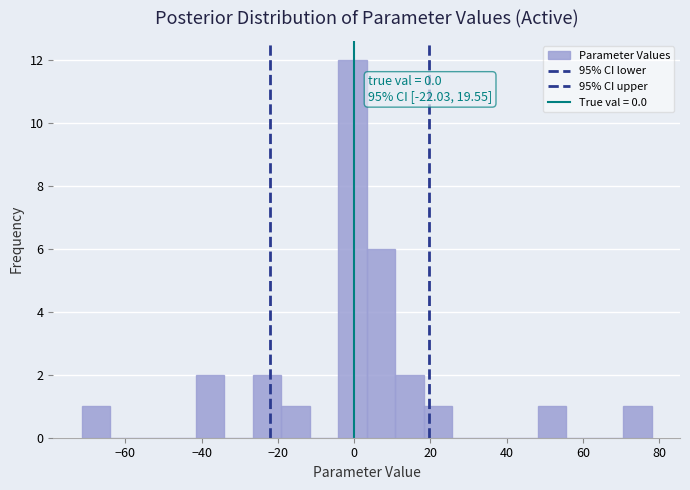

Around what value on the x-axis is the tallest bar? Give the approximate position of its centre, as read against the axis.

0